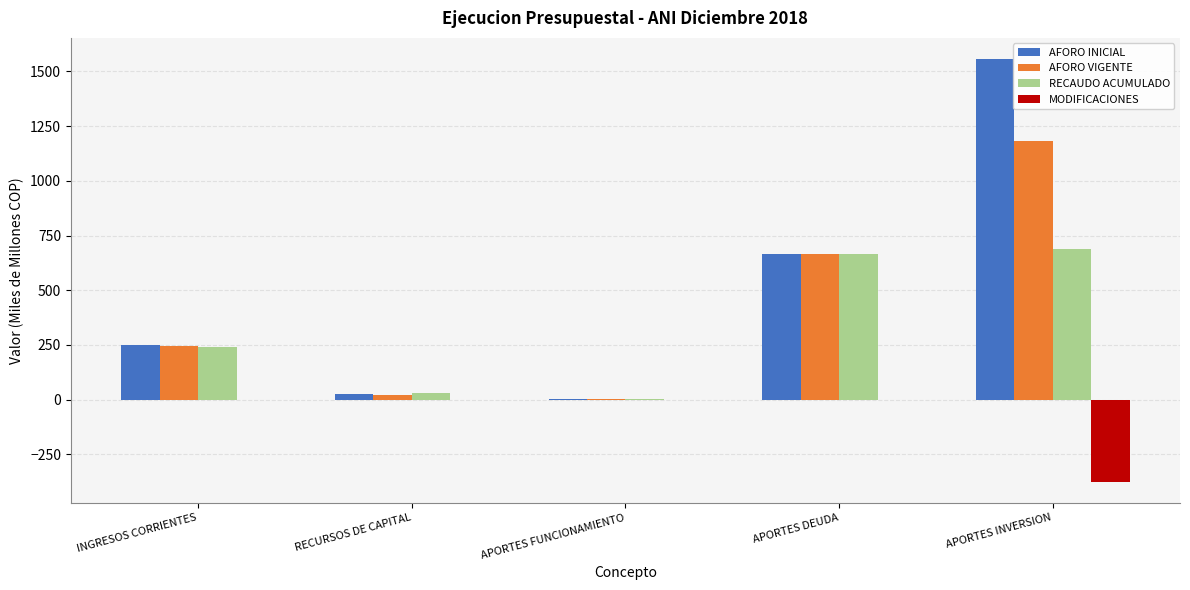

Which series has the widest spread of values?

AFORO INICIAL